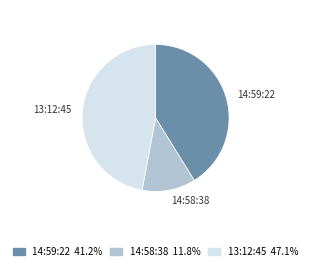

What is the ratio of the value at 14:59:22 41.2% to the value at 14:58:38 11.8%?

3.5